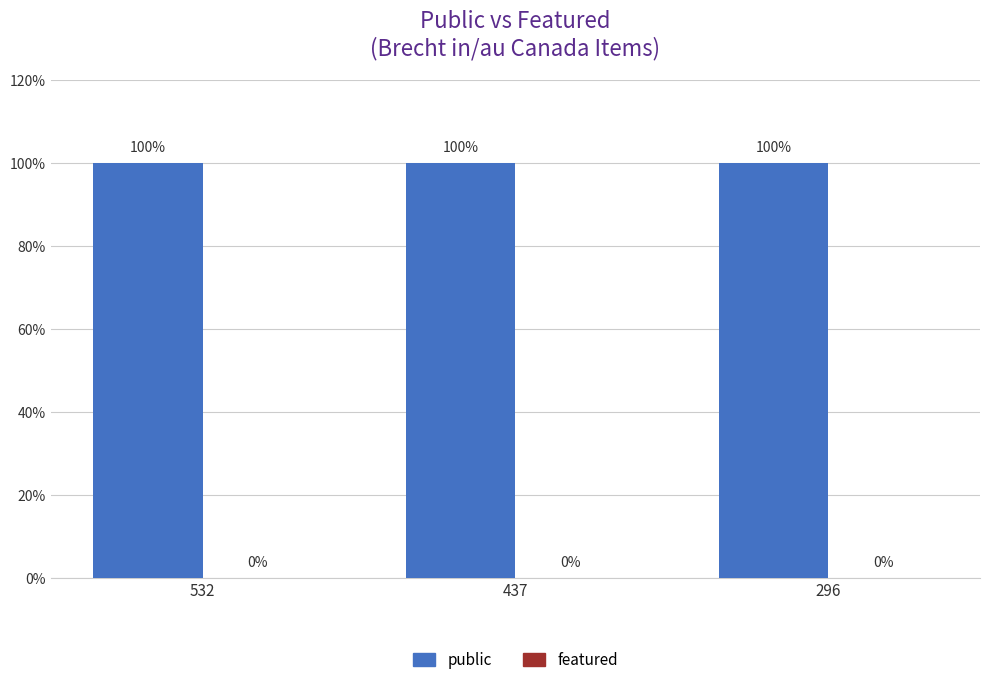

What is the sum of the public values at 296 and 532?

2